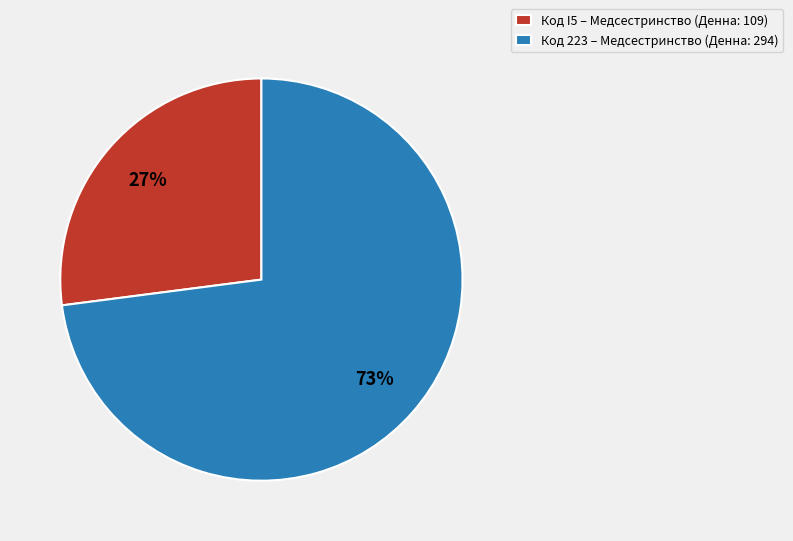

What is the smallest slice in the pie chart?

Код I5 – Медсестринство (Денна: 109)